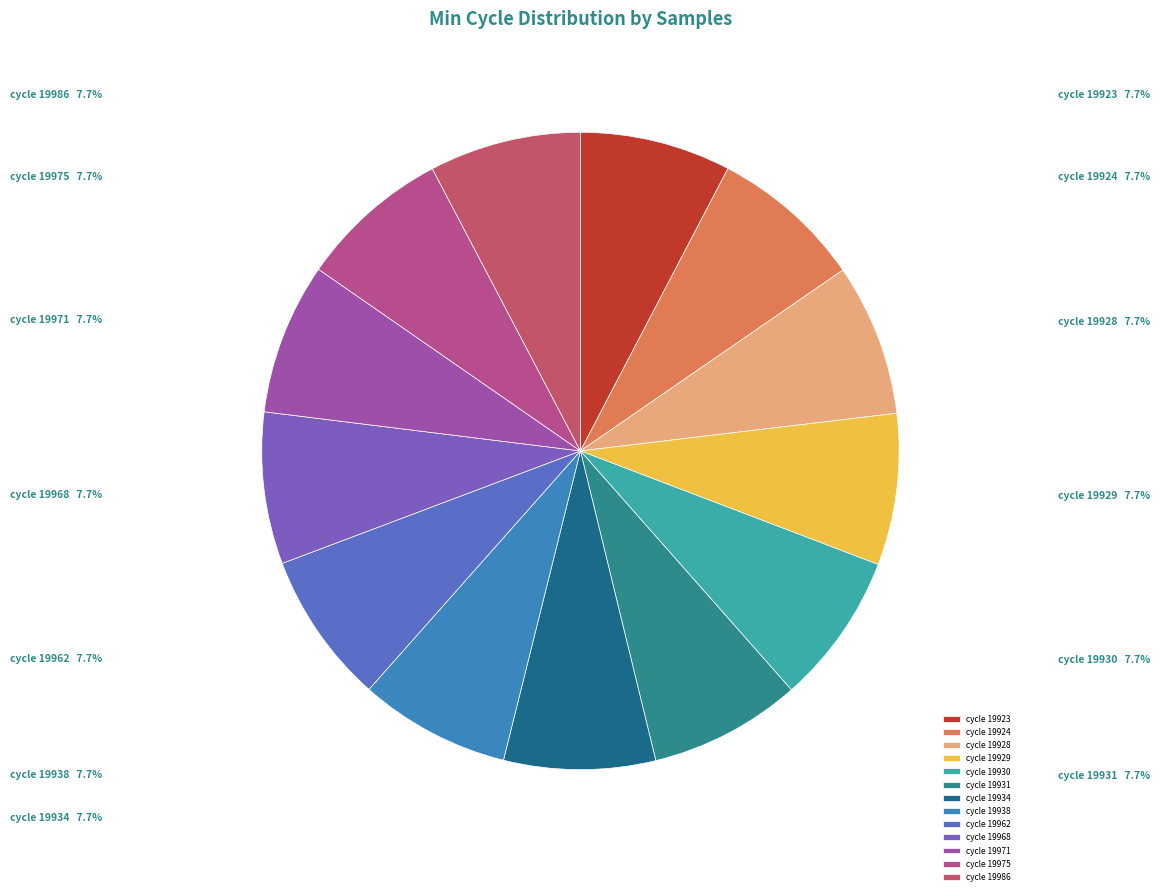

Is the sum of cycle 19938 and cycle 19971 greater than half?

No